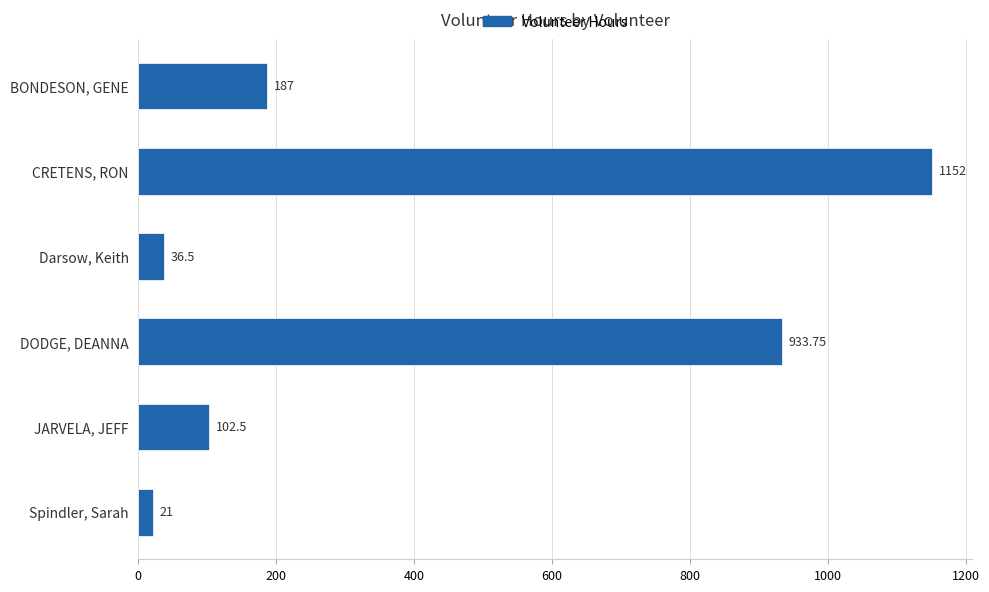

What is the label of the 3rd bar from the top?

Darsow, Keith